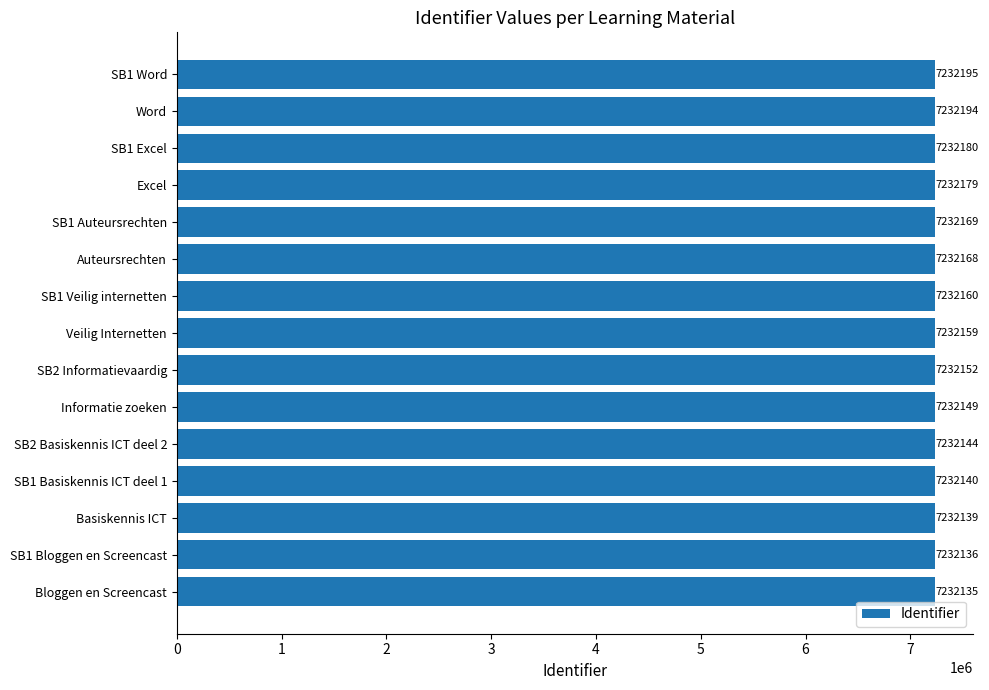

Are the bars grouped side by side (vs. stacked)?

No